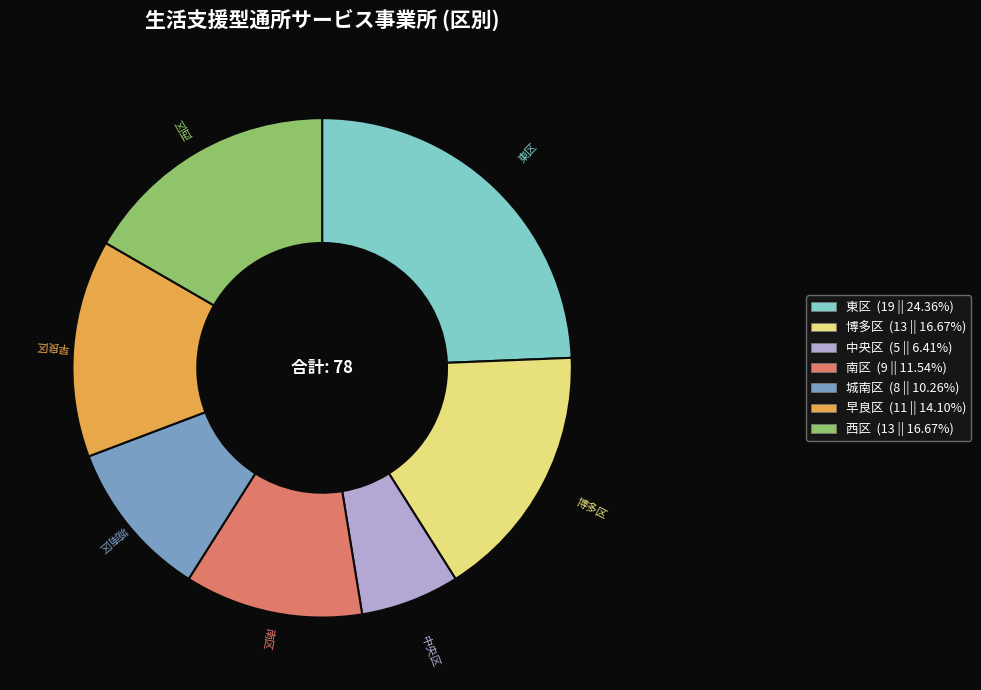

Is there any slice that represents more than half of the pie?

No